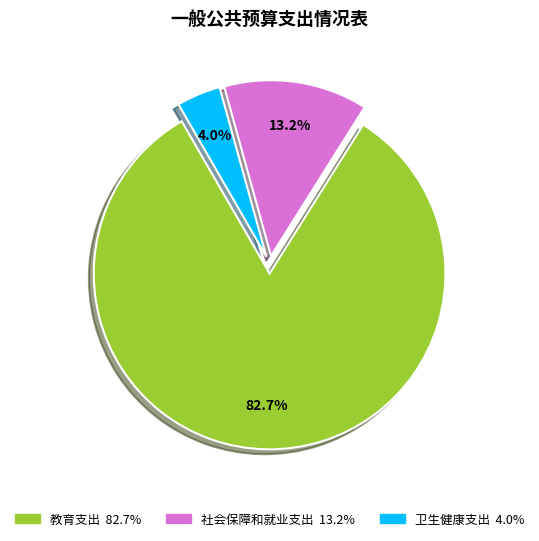

Which has a higher value, 卫生健康支出 or 社会保障和就业支出?

社会保障和就业支出